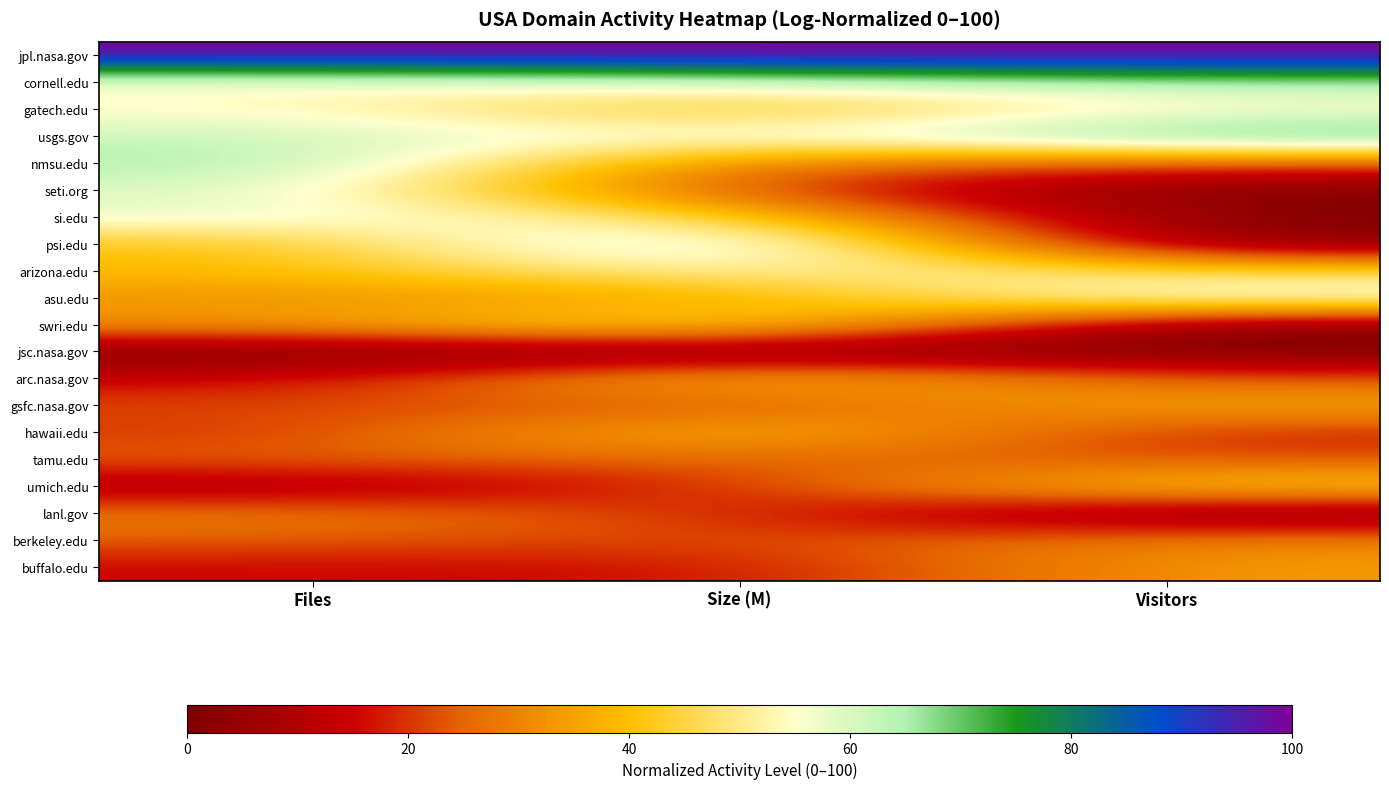

Which has a higher value, Files or Size (M)?

Files